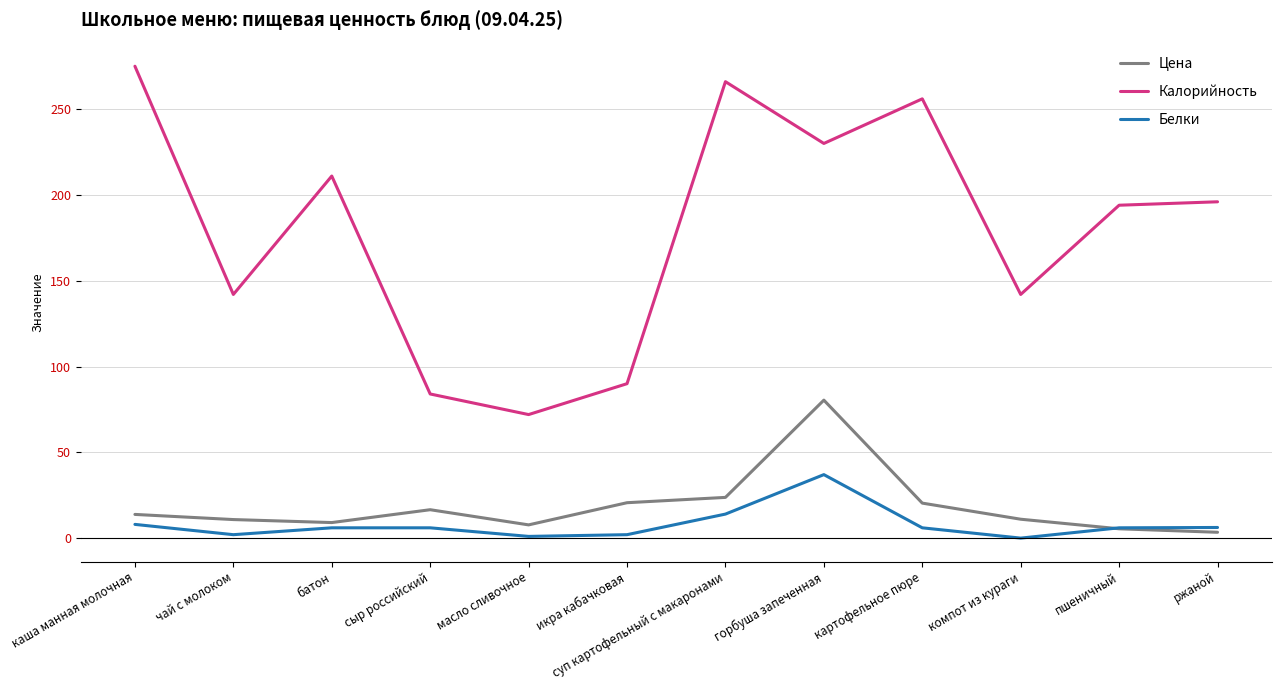

What is the difference between the maximum and minimum values in the Белки series?

37.0